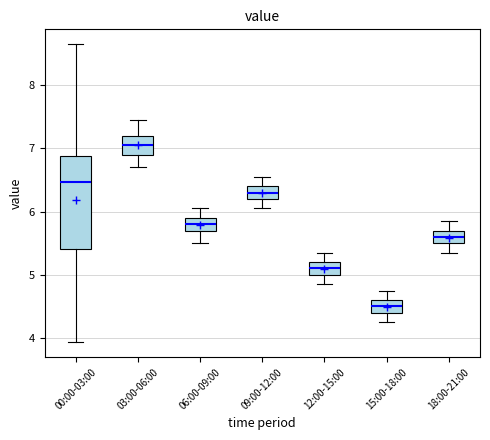

Which box has the lowest median line?

15:00-18:00